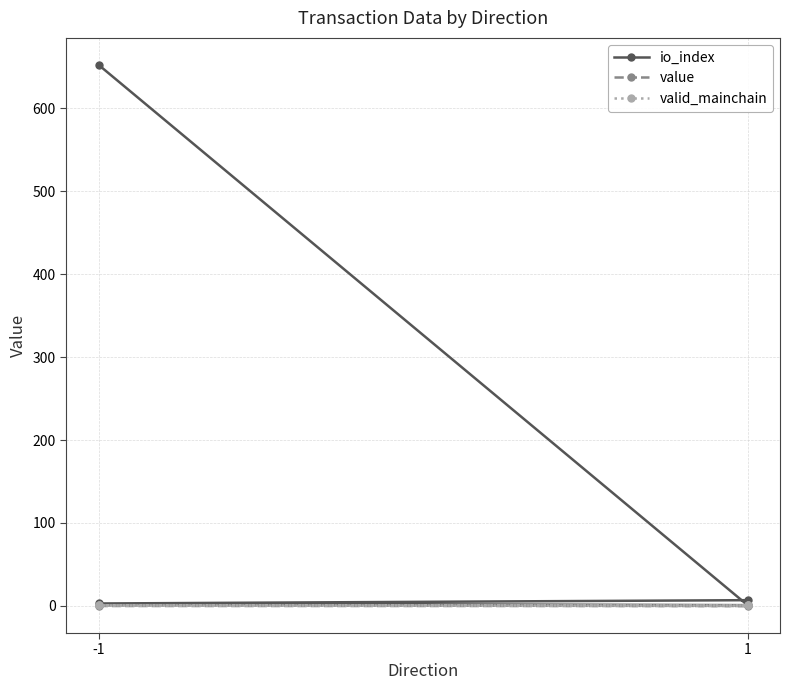

True or false: io_index has more than 2 points higher than both neighbors.

False